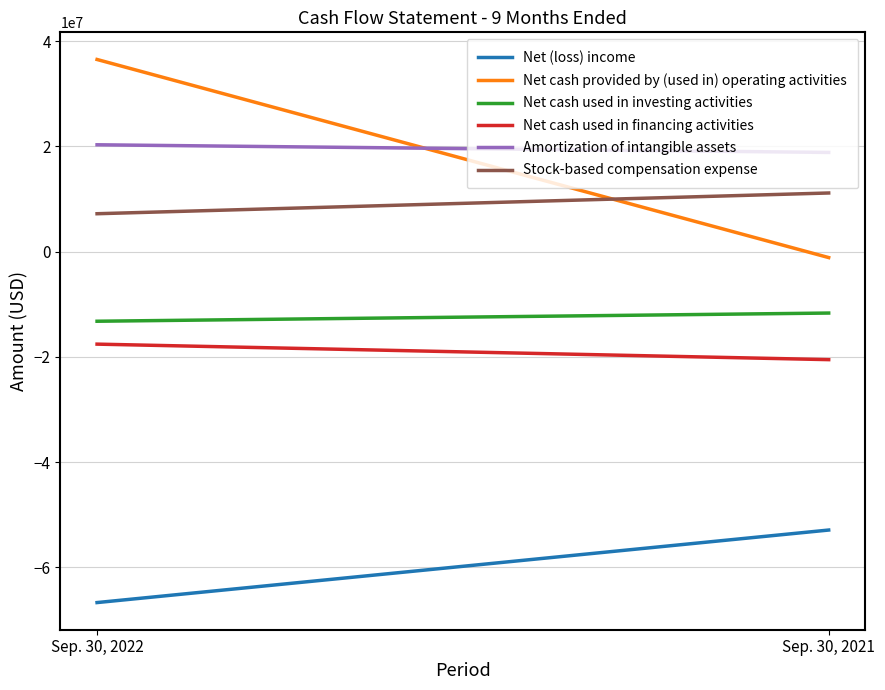

What is the lowest value of the Amortization of intangible assets series?

18866000